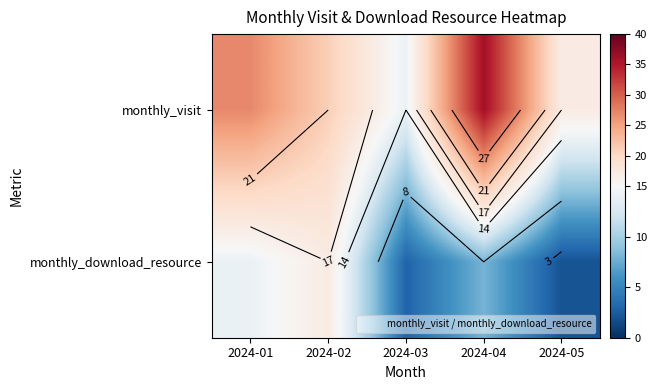

Which has a higher value, 2024-02 or 2024-04?

2024-04